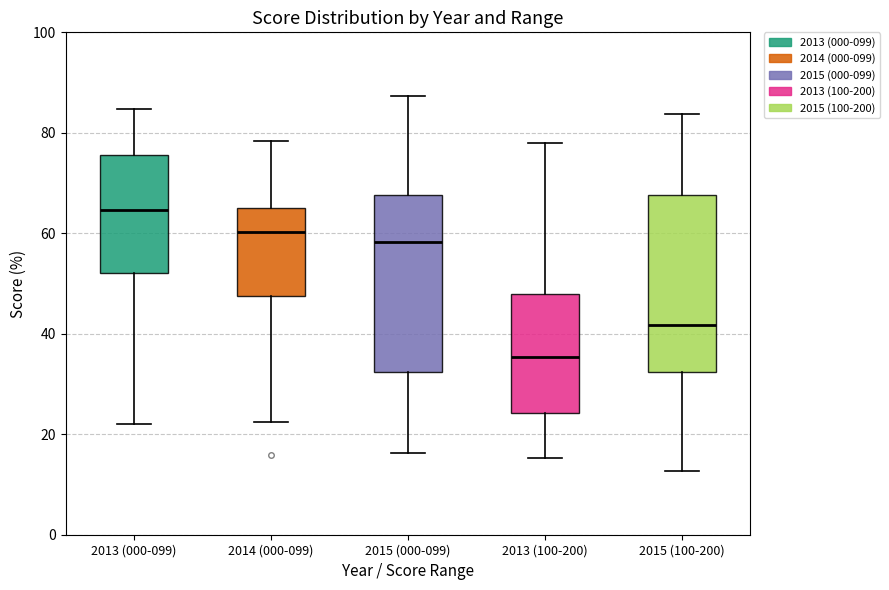

Where does the median line of the box for 2013 (100-200) sit on the y-axis? The values are not printed on the chart, so give them approximately, as read against the axis.

36